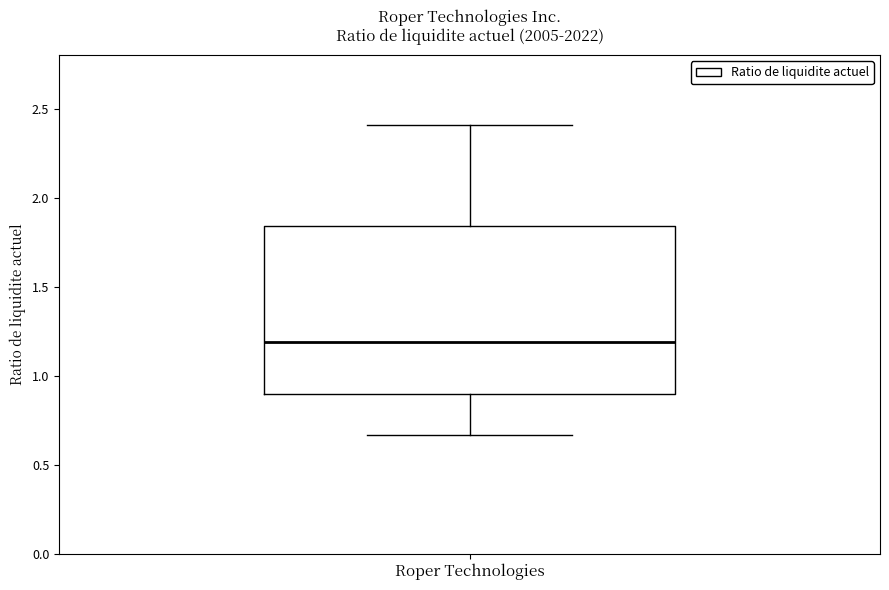

Transcribe this box plot: give where the median line is, the range the box spans, and where the two whiskers end, as read against the y-axis. The values are not printed on the chart, so give them approximately, as read against the axis.

median 1.20, box 0.90 to 1.85, whiskers 0.65 to 2.40